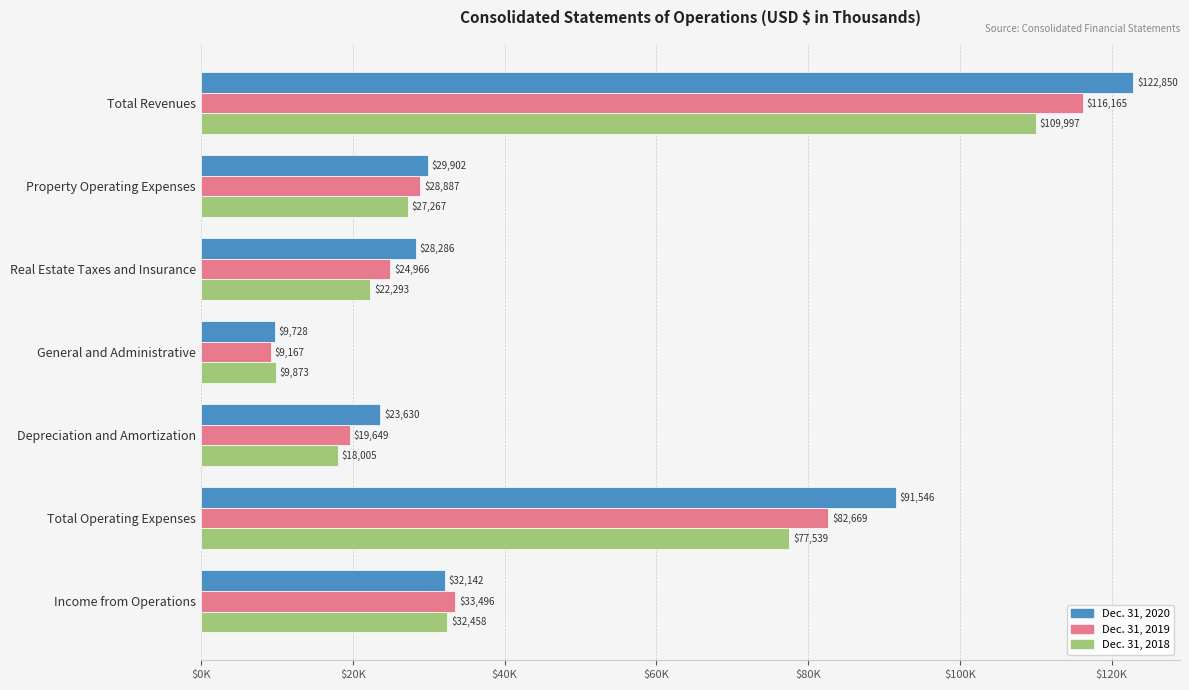

What are all the series names shown in the legend?

Dec. 31, 2020, Dec. 31, 2019, Dec. 31, 2018